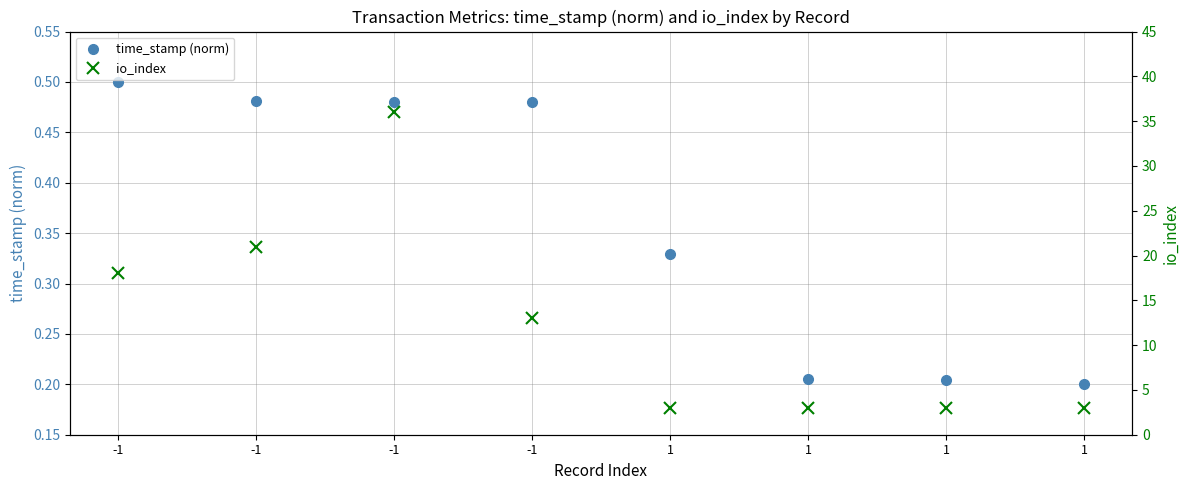

Is the value of time_stamp (norm) at -1 greater than the value of io_index at -1?

No